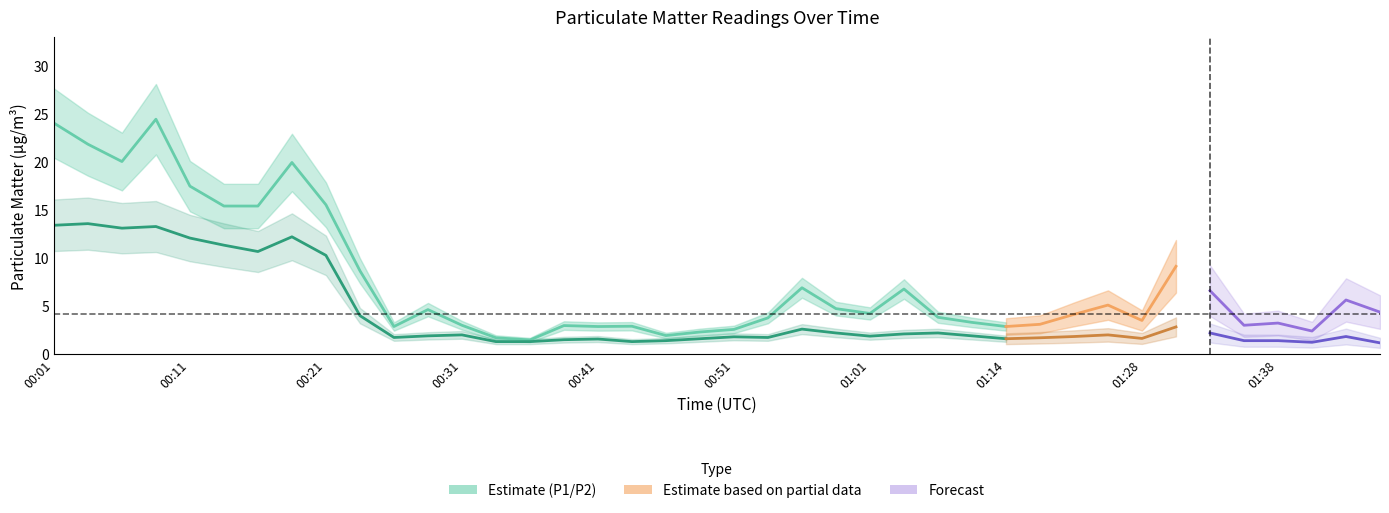

What is the maximum value shown in the chart?

24.4